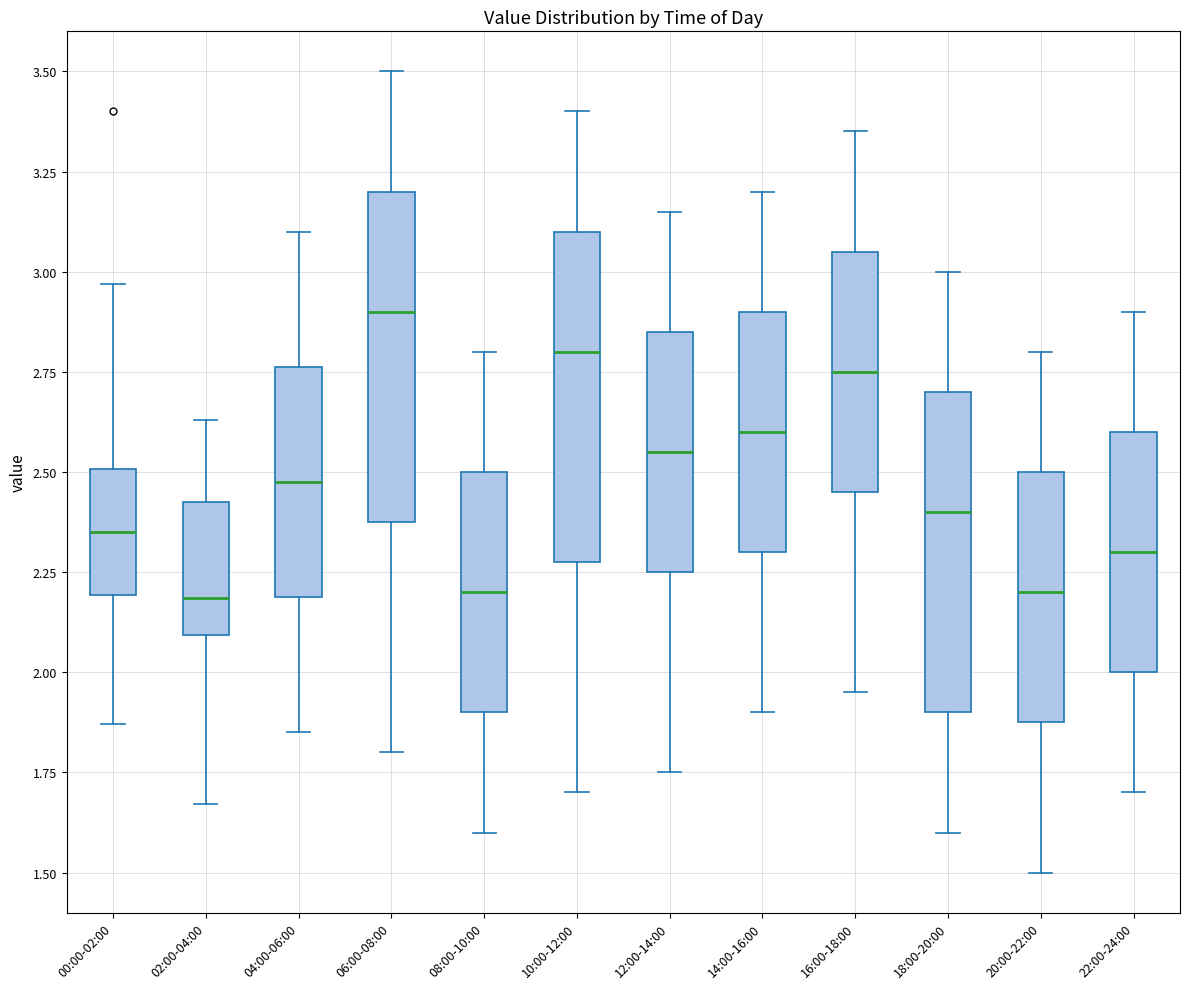

Reading left to right, transcribe this box plot: for each box, give where its median line is, the range the box spans, and where its two whiskers end, as read against the y-axis. The values are not printed on the chart, so give them approximately, as read against the axis.

00:00-02:00: median 2.35, box 2.20 to 2.50, whiskers 1.85 to 2.95
02:00-04:00: median 2.20, box 2.10 to 2.45, whiskers 1.65 to 2.65
04:00-06:00: median 2.50, box 2.20 to 2.75, whiskers 1.85 to 3.10
06:00-08:00: median 2.90, box 2.40 to 3.20, whiskers 1.80 to 3.50
08:00-10:00: median 2.20, box 1.90 to 2.50, whiskers 1.60 to 2.80
10:00-12:00: median 2.80, box 2.30 to 3.10, whiskers 1.70 to 3.40
12:00-14:00: median 2.55, box 2.25 to 2.85, whiskers 1.75 to 3.15
14:00-16:00: median 2.60, box 2.30 to 2.90, whiskers 1.90 to 3.20
16:00-18:00: median 2.75, box 2.45 to 3.05, whiskers 1.95 to 3.35
18:00-20:00: median 2.40, box 1.90 to 2.70, whiskers 1.60 to 3.00
20:00-22:00: median 2.20, box 1.90 to 2.50, whiskers 1.50 to 2.80
22:00-24:00: median 2.30, box 2.00 to 2.60, whiskers 1.70 to 2.90